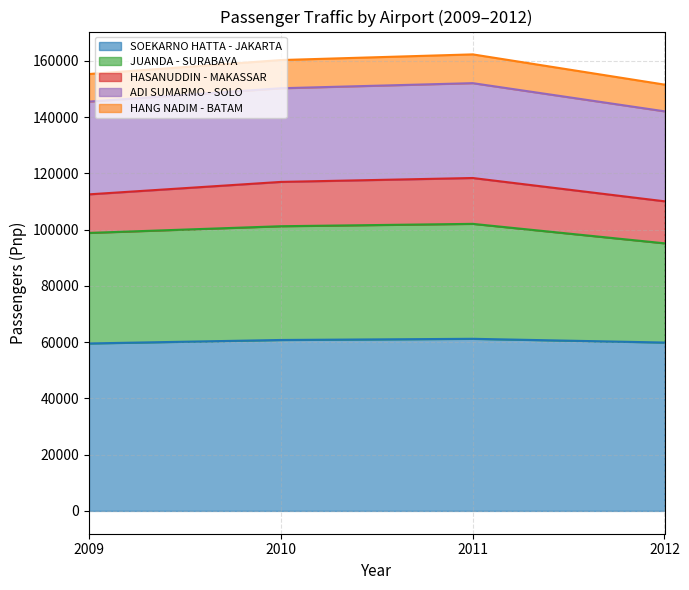

Which series has the largest range (max minus min)?

JUANDA - SURABAYA